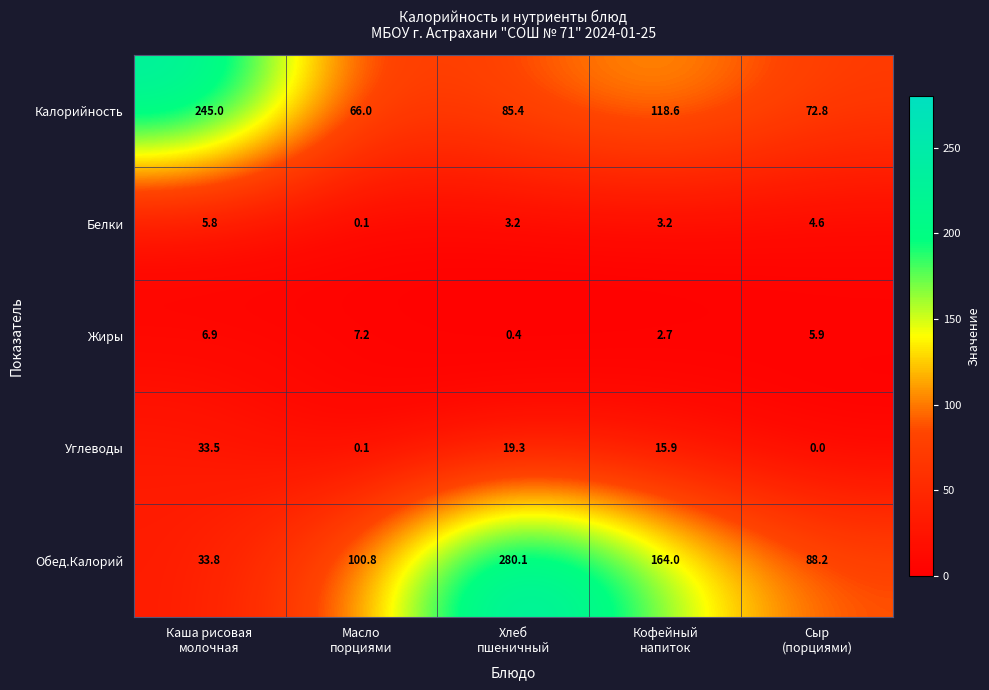

What is the maximum value shown in the chart?

280.1